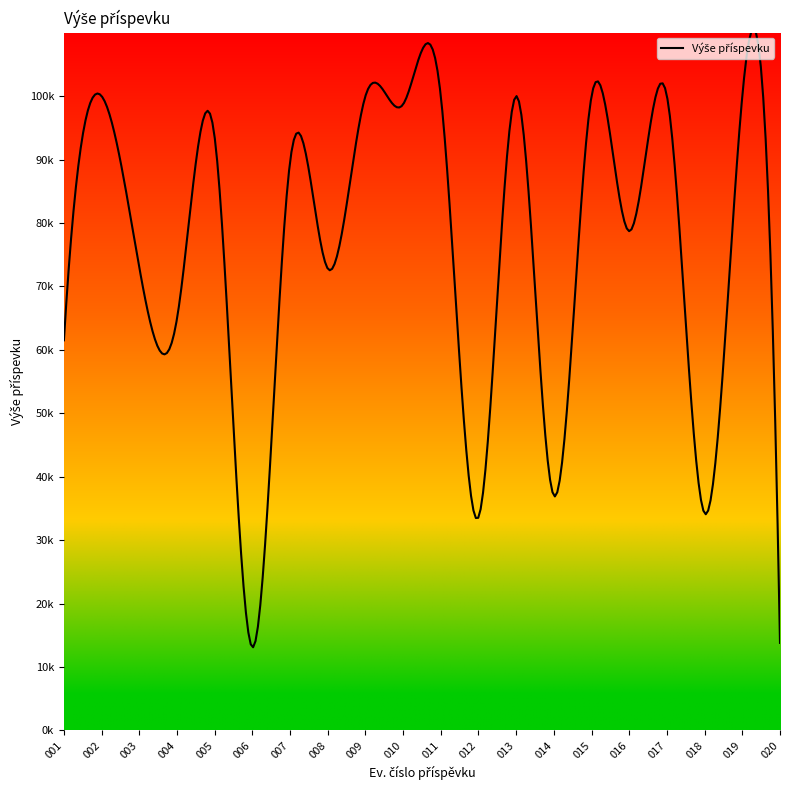

At which category does the data reach its first local valley?

004